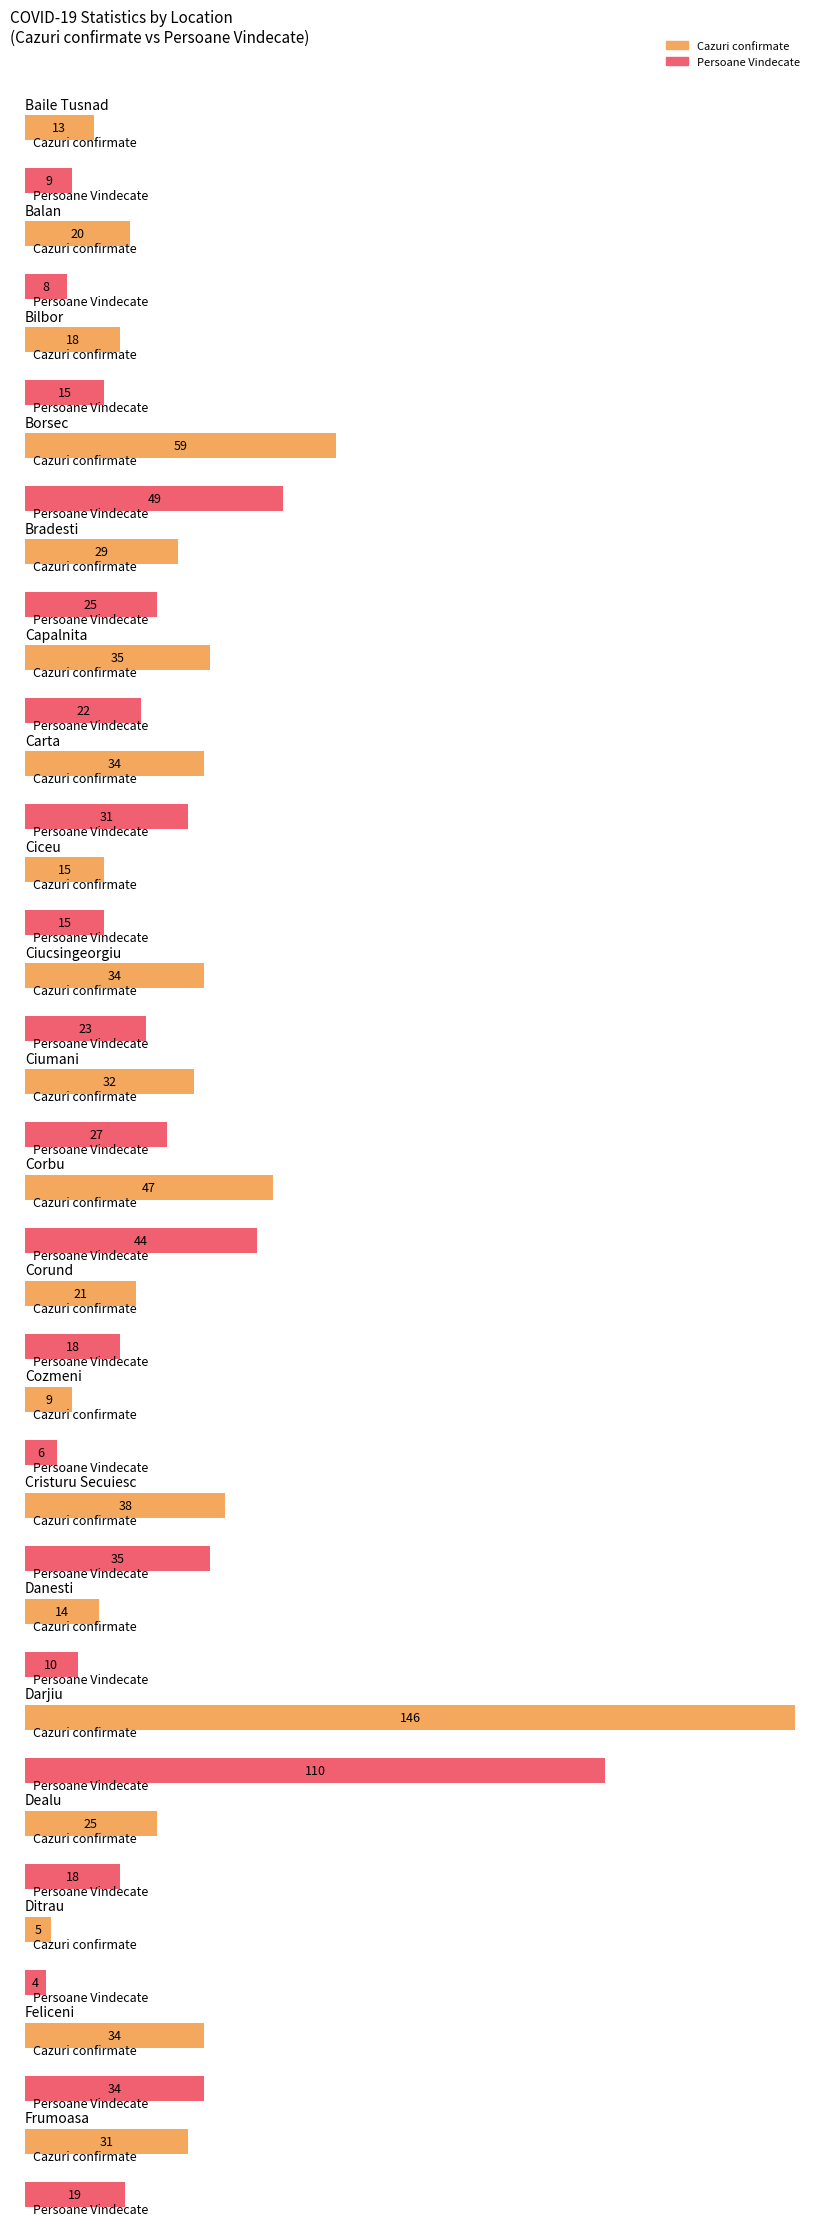

What is the spread (max minus min) of values at Danesti?

4